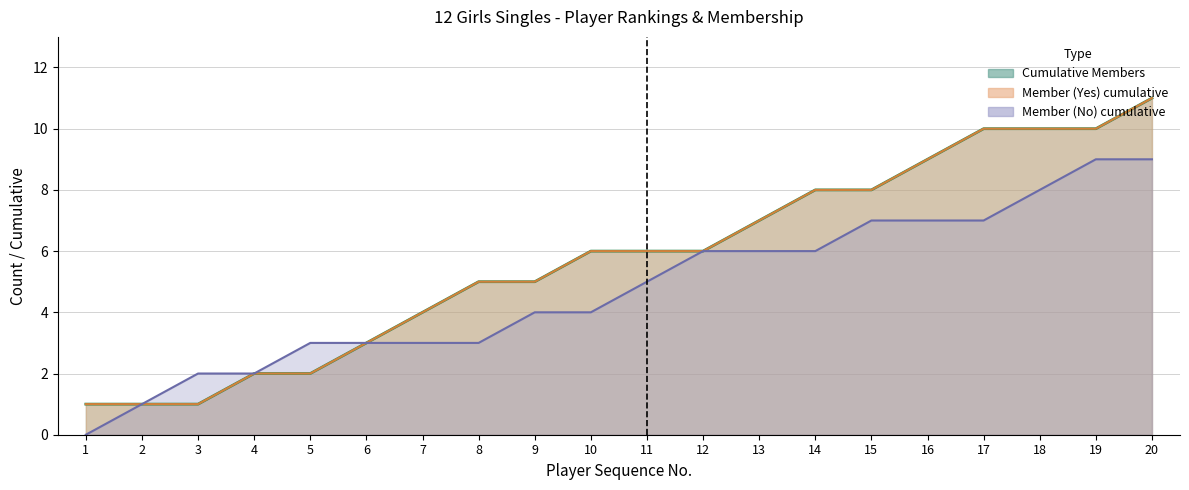

Is the value of Member (Yes) at 10 greater than the value of Member (No) at 4?

Yes